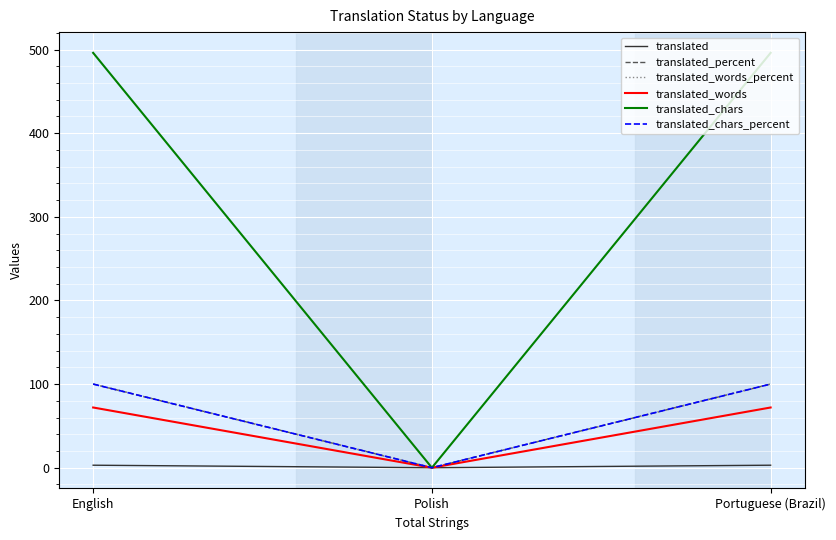

Does the chart have visible grid lines?

Yes